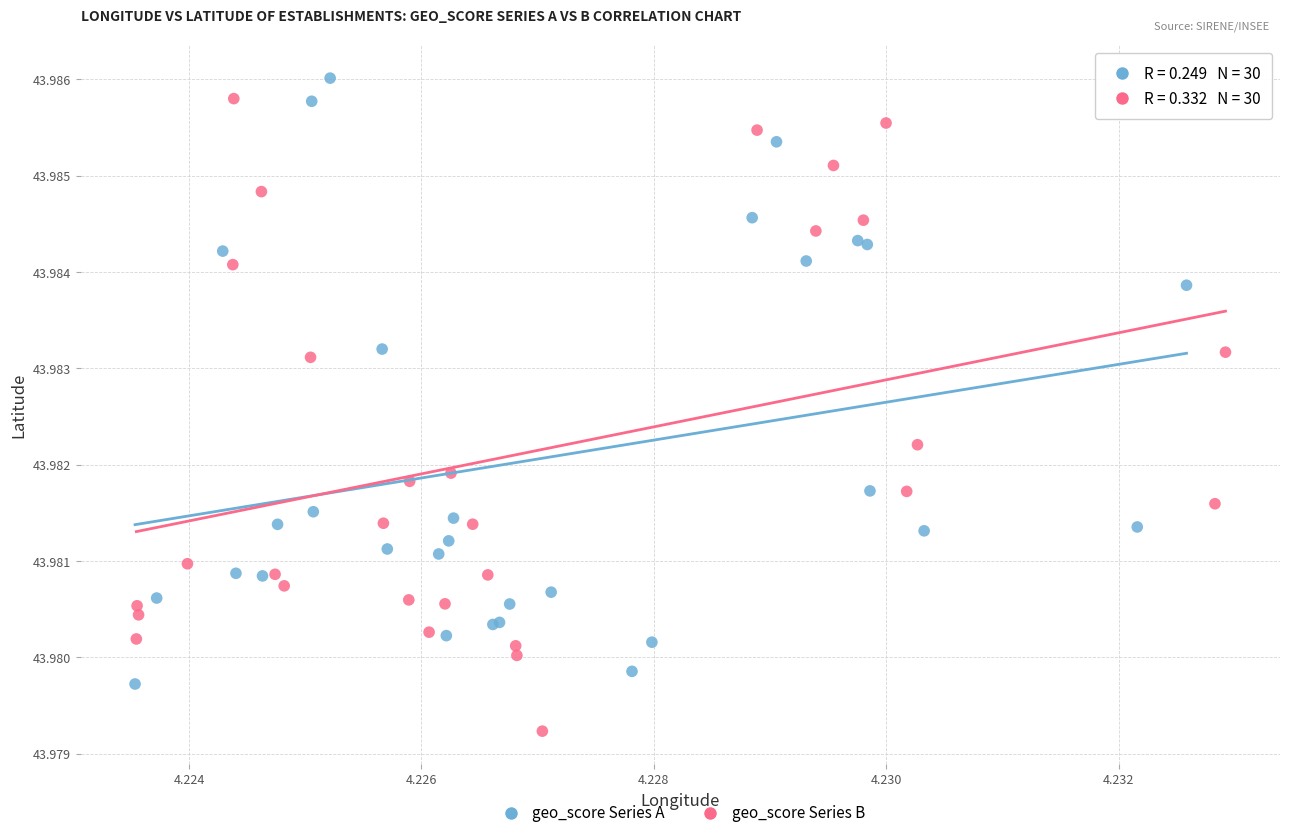

What are all the series names shown in the legend?

geo_score Series A, geo_score Series B